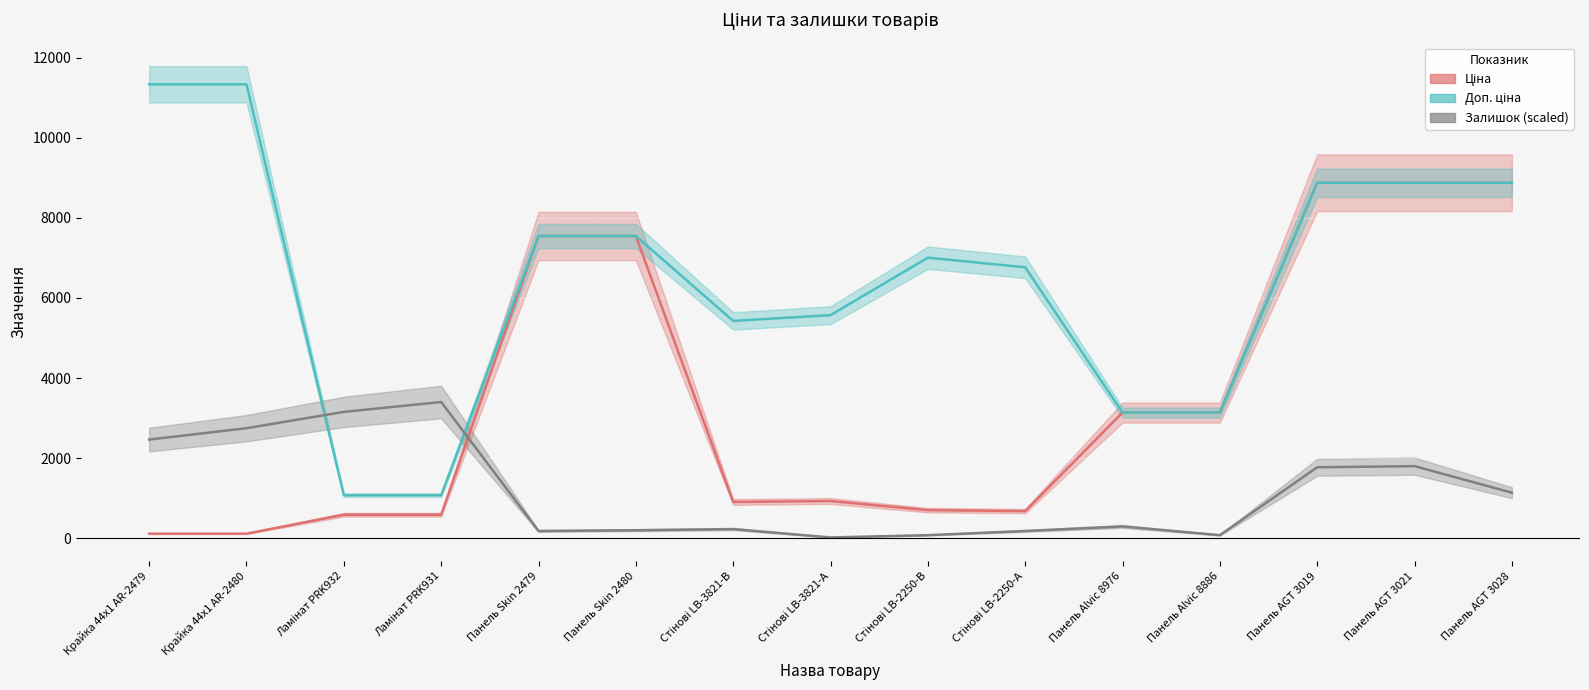

At which category is the sum across all series the highest?

Панель AGT 3021